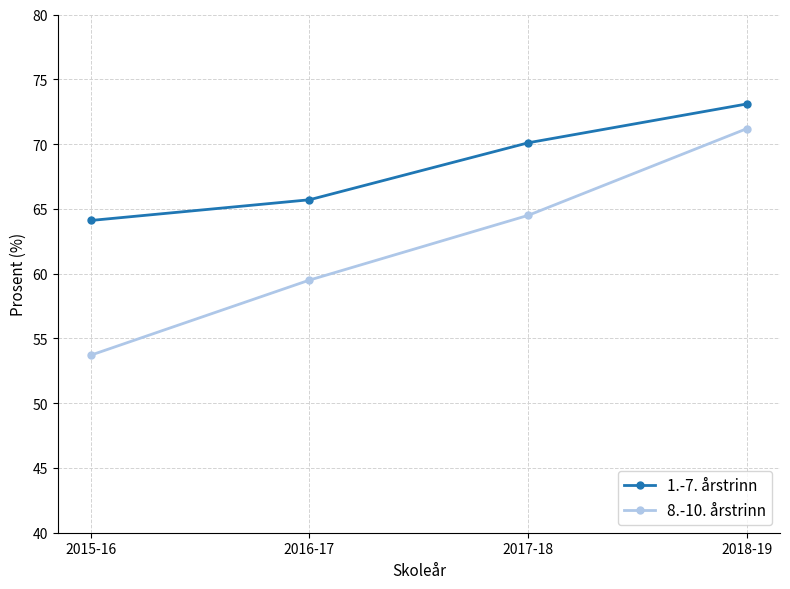

What is the greatest value displayed?

73.1